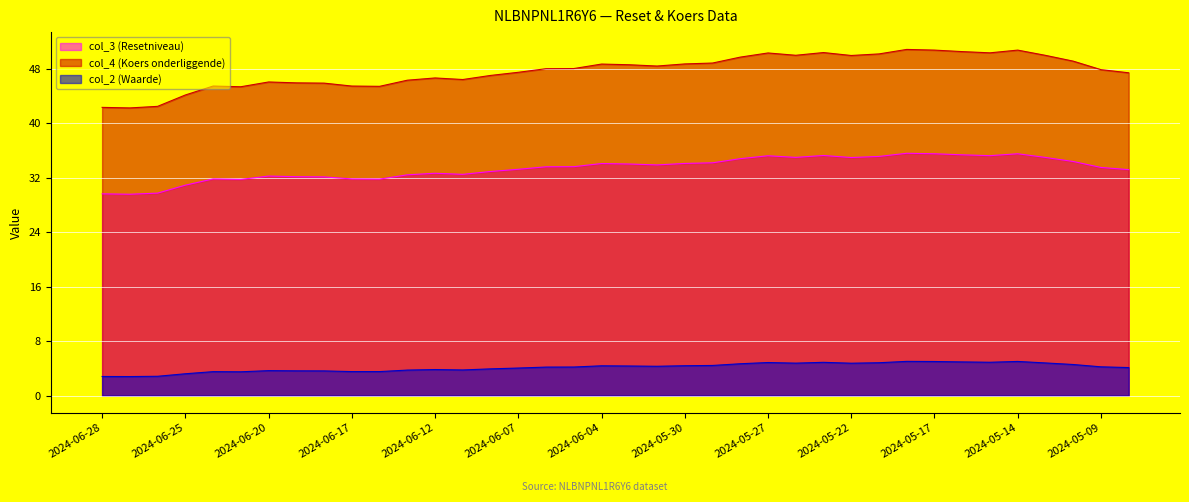

Which has a higher value, 2024-05-29 or 2024-05-22?

2024-05-22